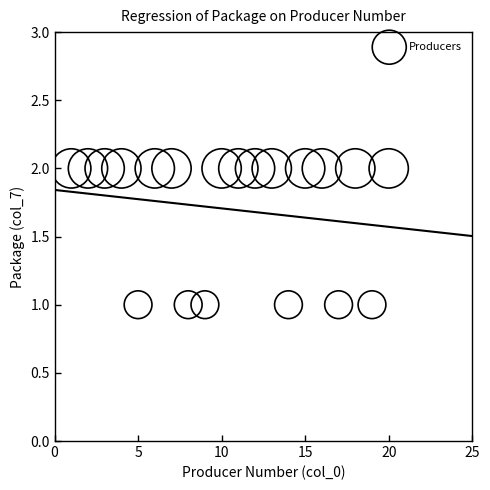

List the coordinates of all points as (X, Y) pairs, reading left to right.

(1, 2)  (2, 2)  (3, 2)  (4, 2)  (5, 1)  (6, 2)  (7, 2)  (8, 1)  (9, 1)  (10, 2)  (11, 2)  (12, 2)  (13, 2)  (14, 1)  (15, 2)  (16, 2)  (17, 1)  (18, 2)  (19, 1)  (20, 2)